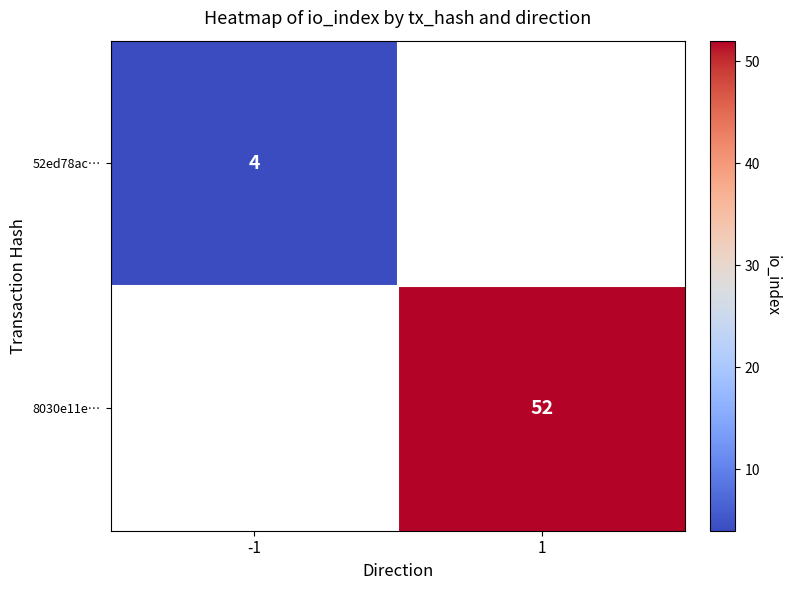

The 52ed78ac… series shows 1 at -1. True or false?

False